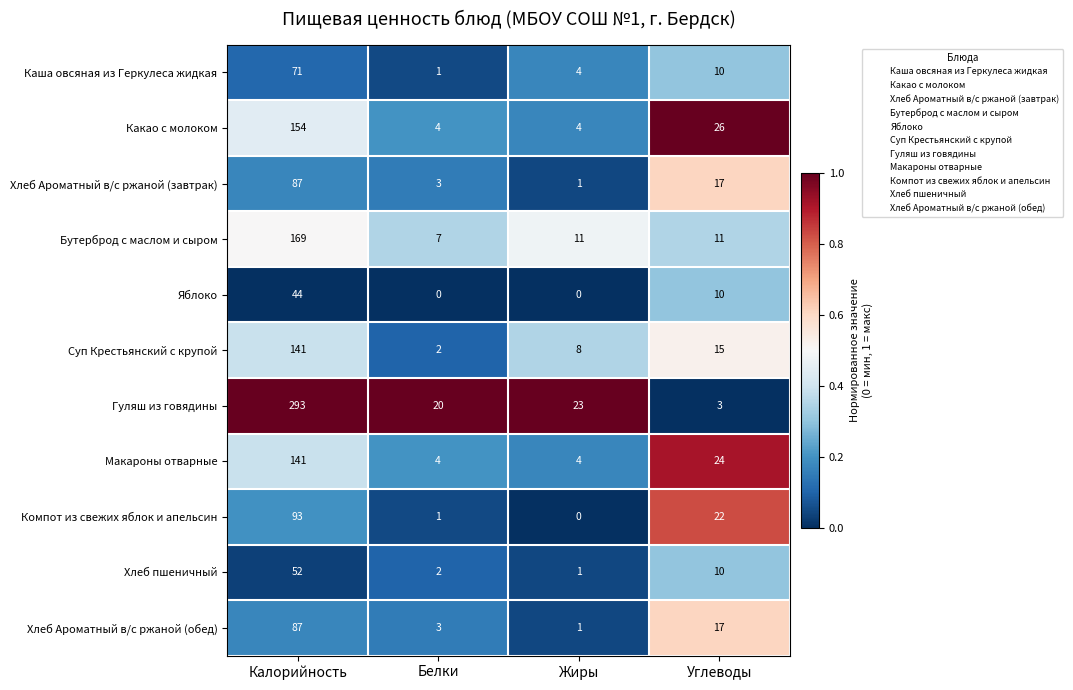

What is the difference between the second highest and second lowest values in the Яблоко series?

10